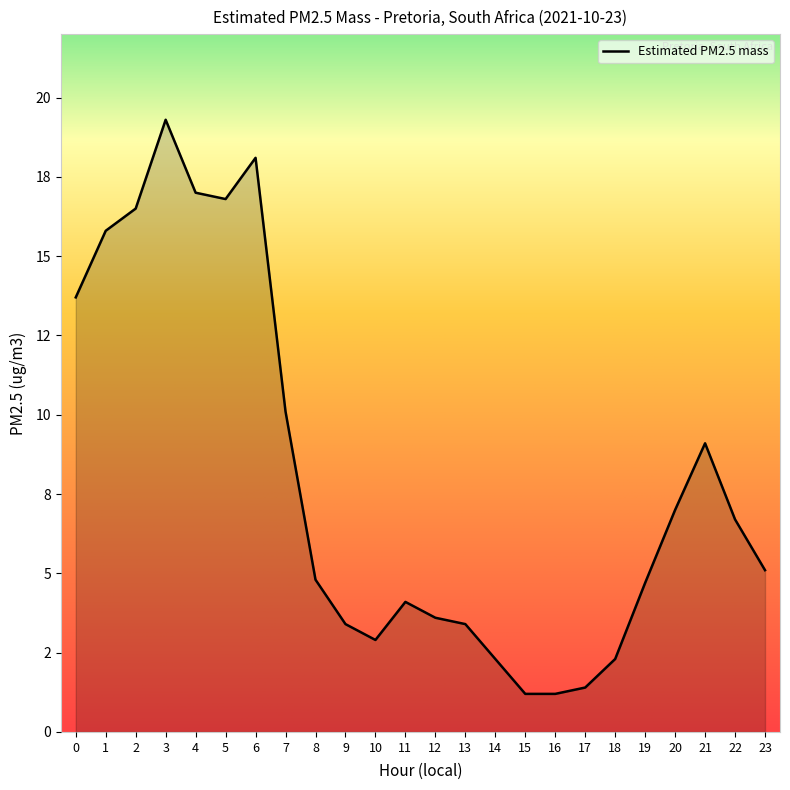

What is the difference between the values at 21 and 19?

4.4